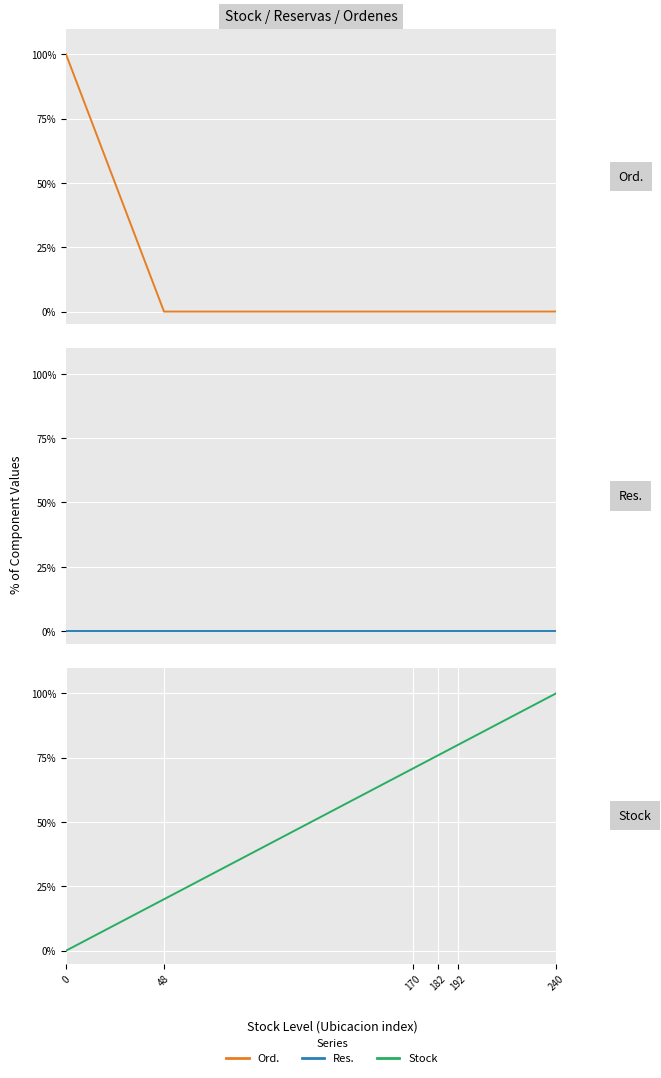

How many categories are shown in the chart?

6